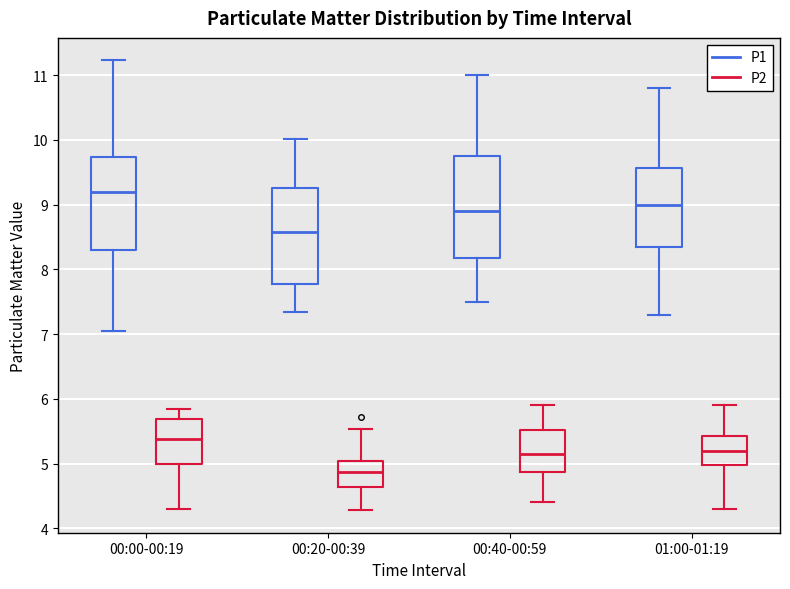

Reading left to right, transcribe this box plot: for each box, give where its median line is, the range the box spans, and where its two whiskers end, as read against the y-axis. The values are not printed on the chart, so give them approximately, as read against the axis.

00:00-00:19 (P1): median 9.2, box 8.3 to 9.7, whiskers 7.1 to 11.2
00:00-00:19 (P2): median 5.4, box 5.0 to 5.7, whiskers 4.3 to 5.9
00:20-00:39 (P1): median 8.6, box 7.8 to 9.3, whiskers 7.4 to 10.0
00:20-00:39 (P2): median 4.9, box 4.6 to 5.0, whiskers 4.3 to 5.5
00:40-00:59 (P1): median 8.9, box 8.2 to 9.8, whiskers 7.5 to 11.0
00:40-00:59 (P2): median 5.2, box 4.9 to 5.5, whiskers 4.4 to 5.9
01:00-01:19 (P1): median 9.0, box 8.4 to 9.6, whiskers 7.3 to 10.8
01:00-01:19 (P2): median 5.2, box 5.0 to 5.4, whiskers 4.3 to 5.9